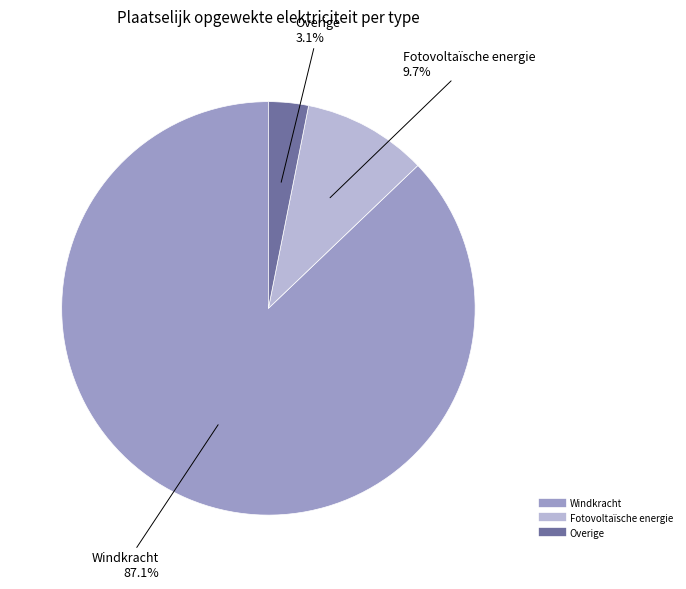

Which category accounts for the majority?

Windkracht